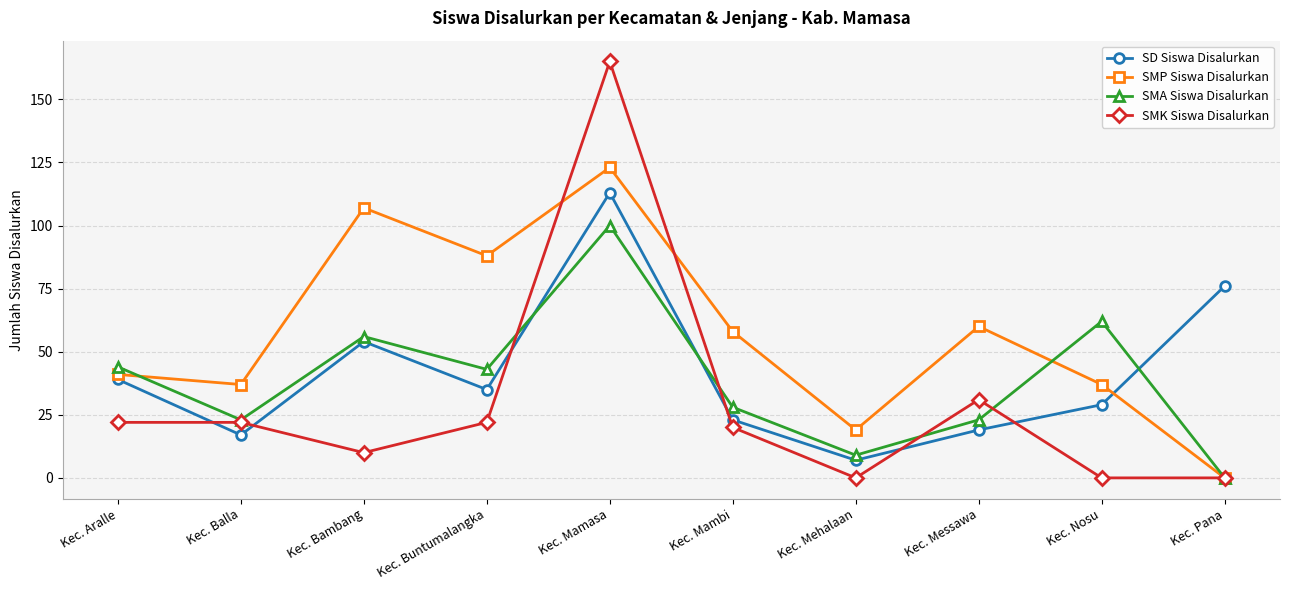

Which series has the largest total across all categories?

SMP Siswa Disalurkan